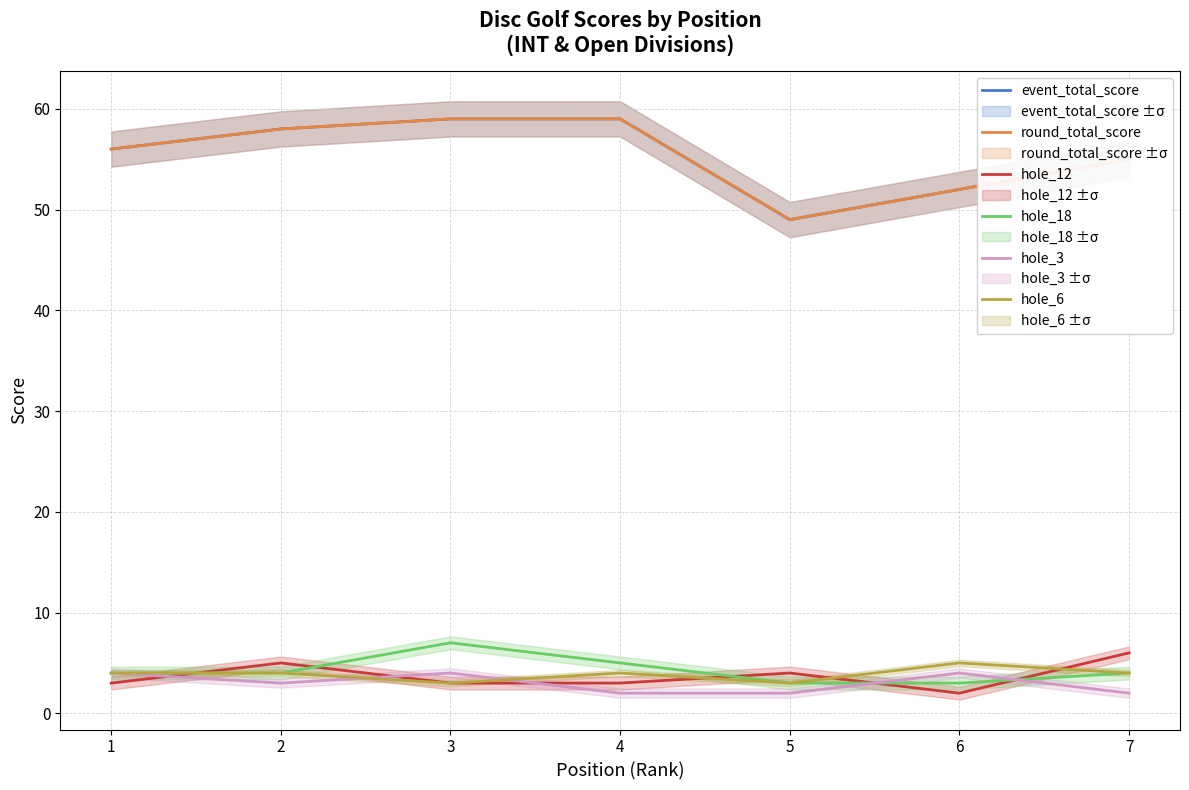

Between 3 and 4, which series saw the biggest shift?

hole_18